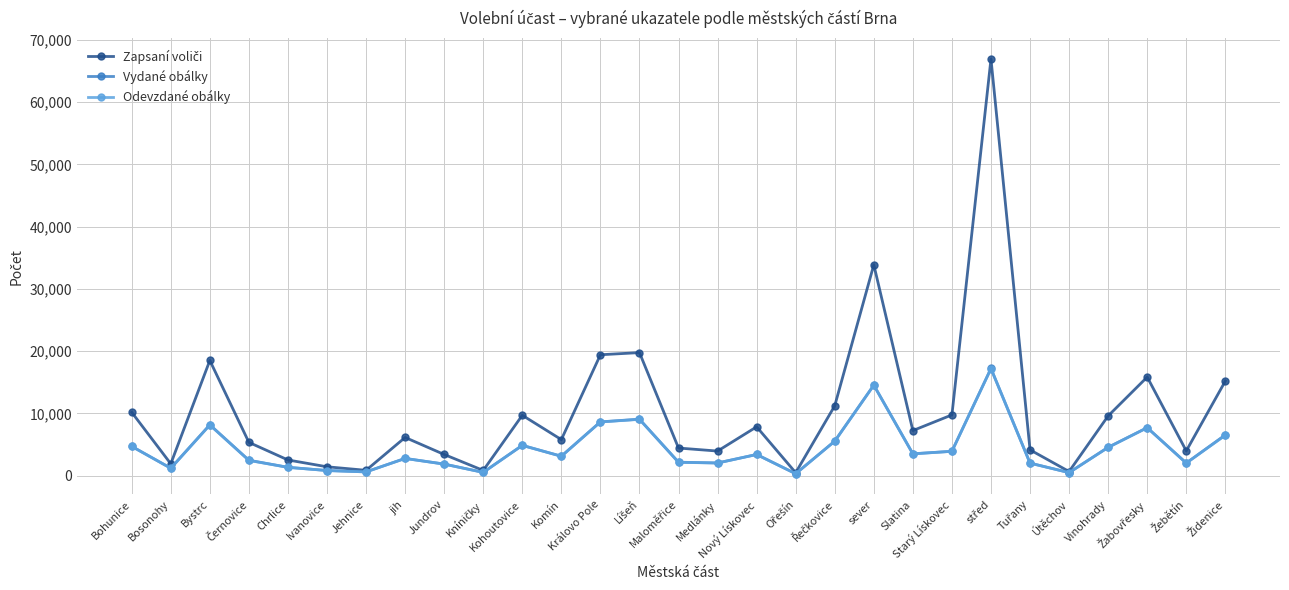

True or false: Vydané obálky has more than 0 interior local peaks.

True